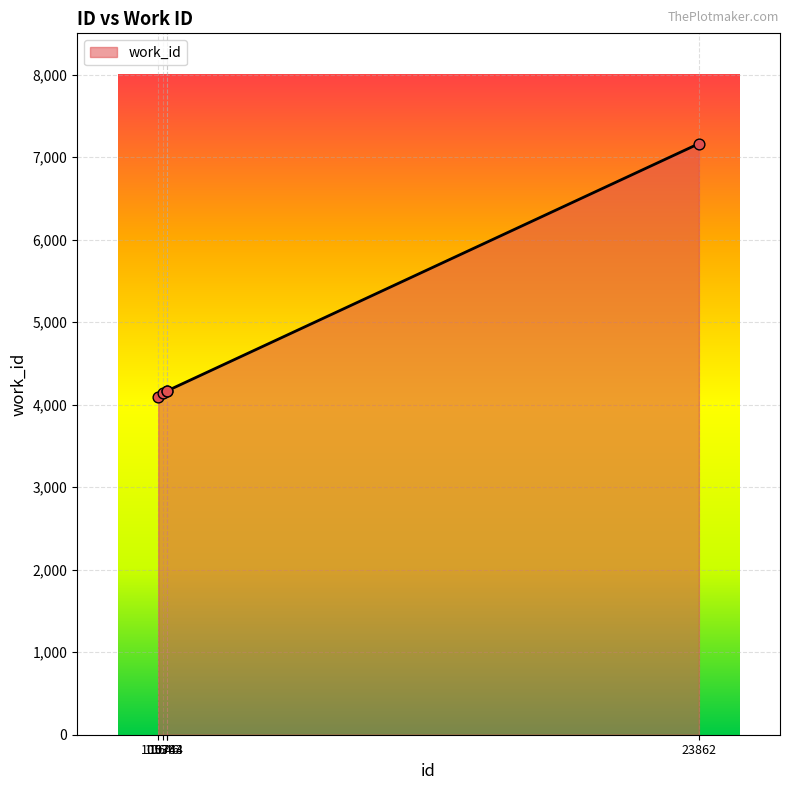

Approximately how many times larger is the value at 10744 compared to 10646?

1.0